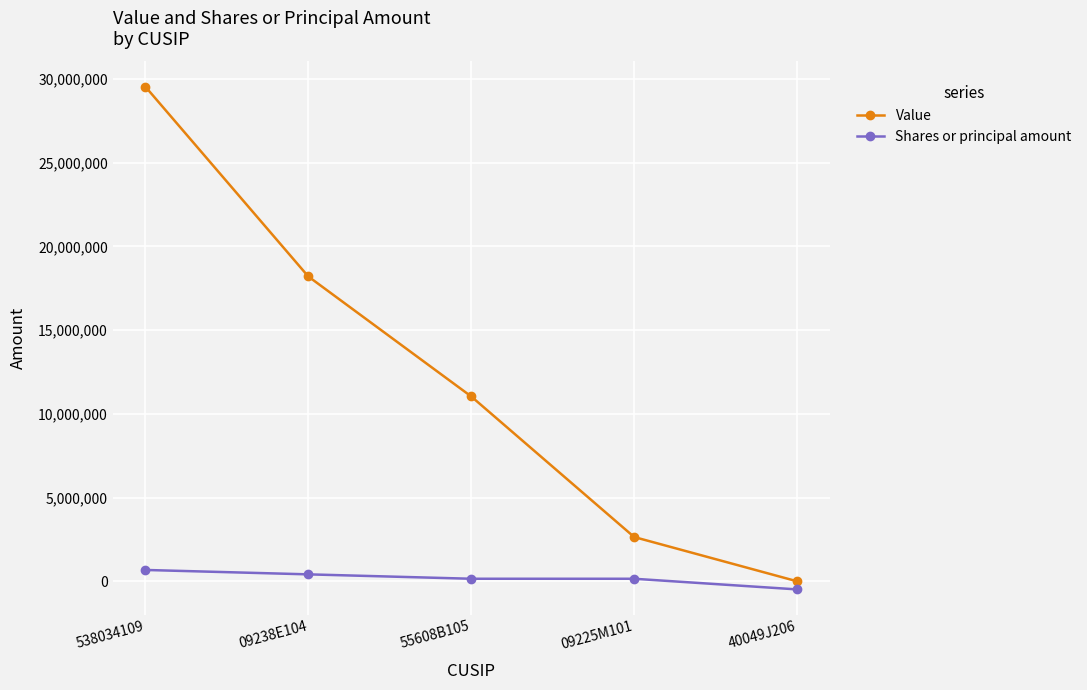

What is the value of the Shares or principal amount point at the 4th from the left?

152462